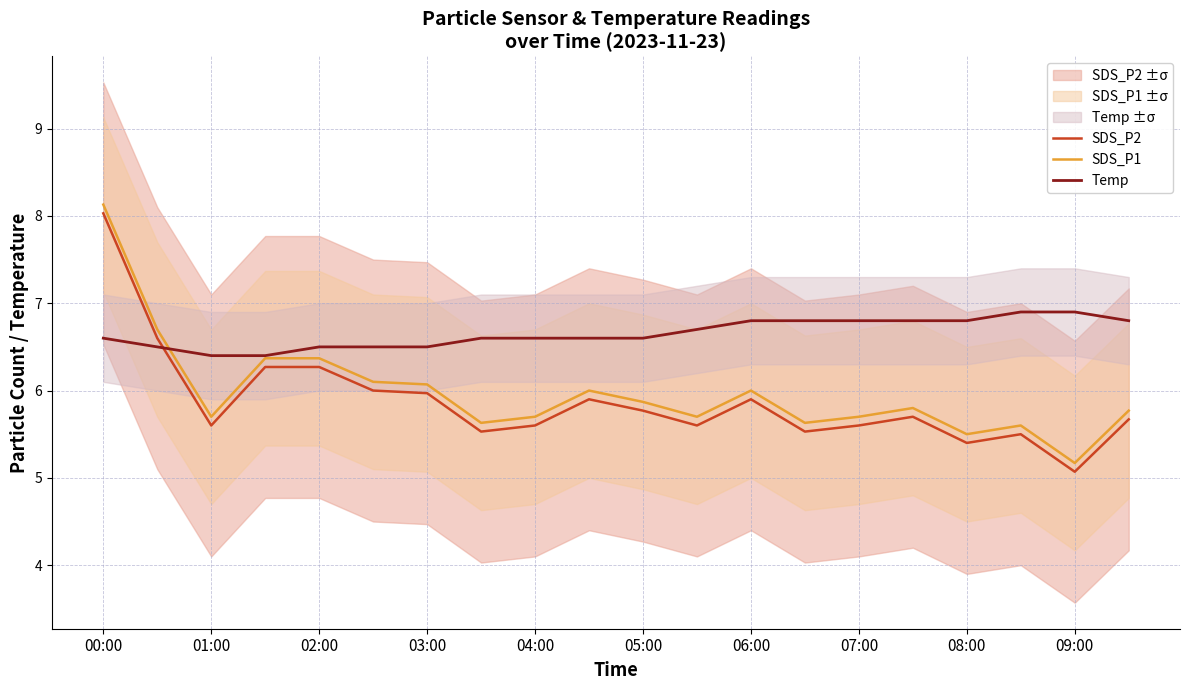

True or false: SDS_P1 and SDS_P2 intersect in this chart.

False